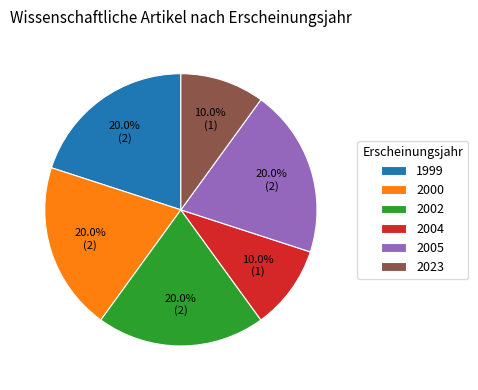

Is there any slice that represents more than half of the pie?

No